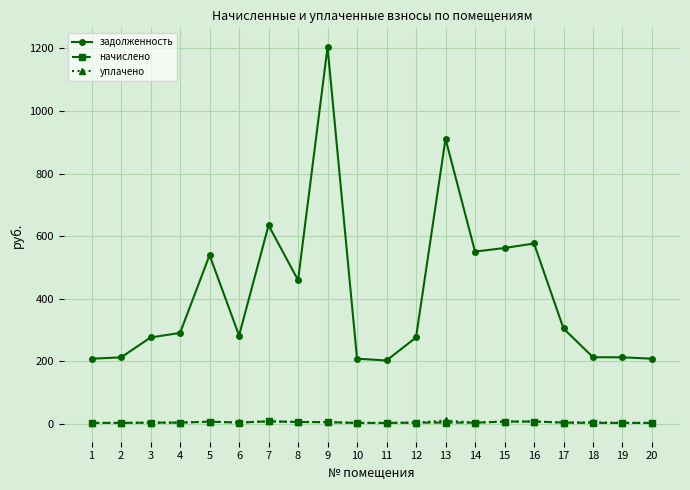

How many values in the уплачено series exceed 3?

14